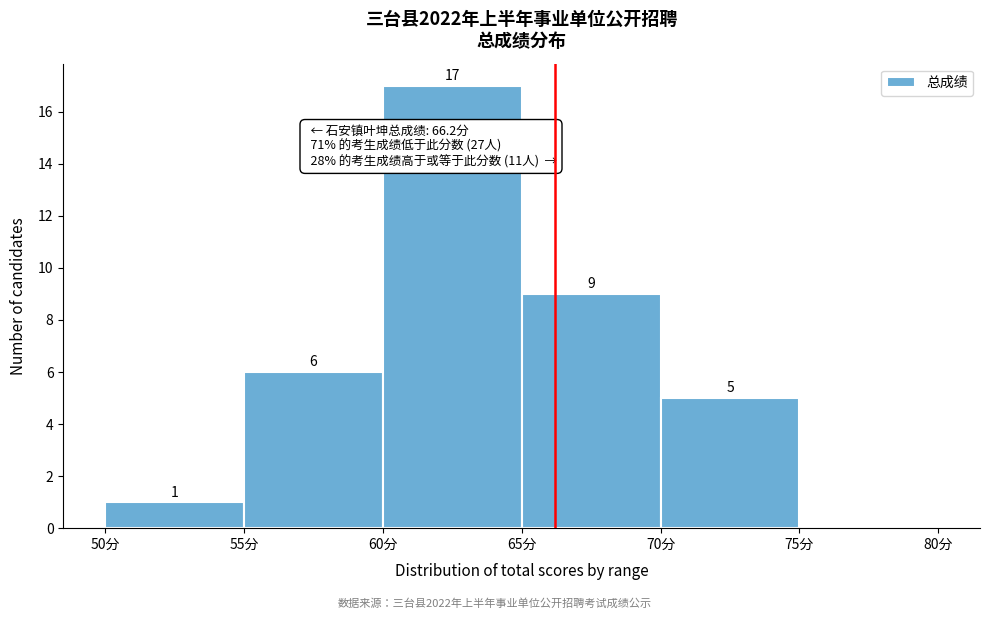

Over which range of the x-axis is the bar tallest?

60 to 65